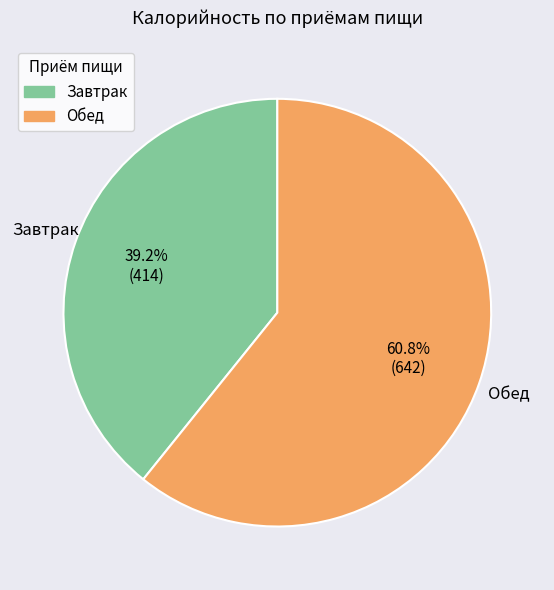

What is the ratio of the value at Завтрак to the value at Обед?

0.6